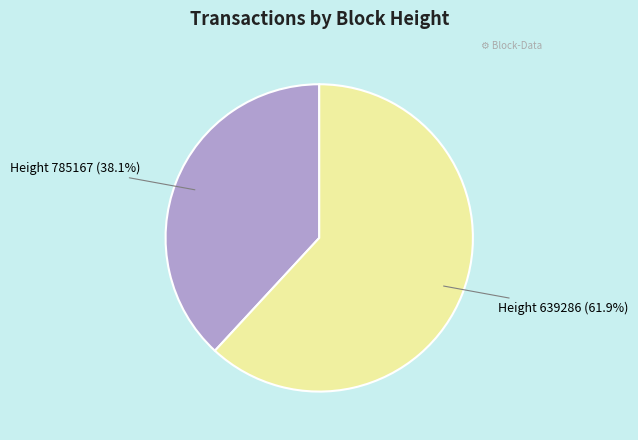

Is there any slice that represents more than half of the pie?

Yes